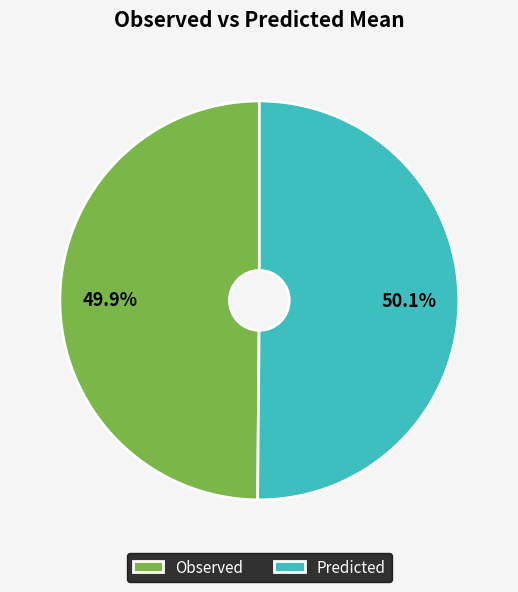

Is there any slice that represents more than half of the pie?

Yes